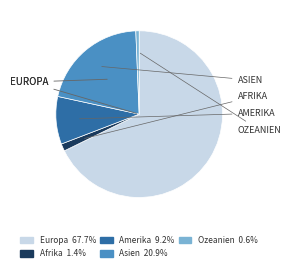

Is there a majority slice in this chart?

Yes